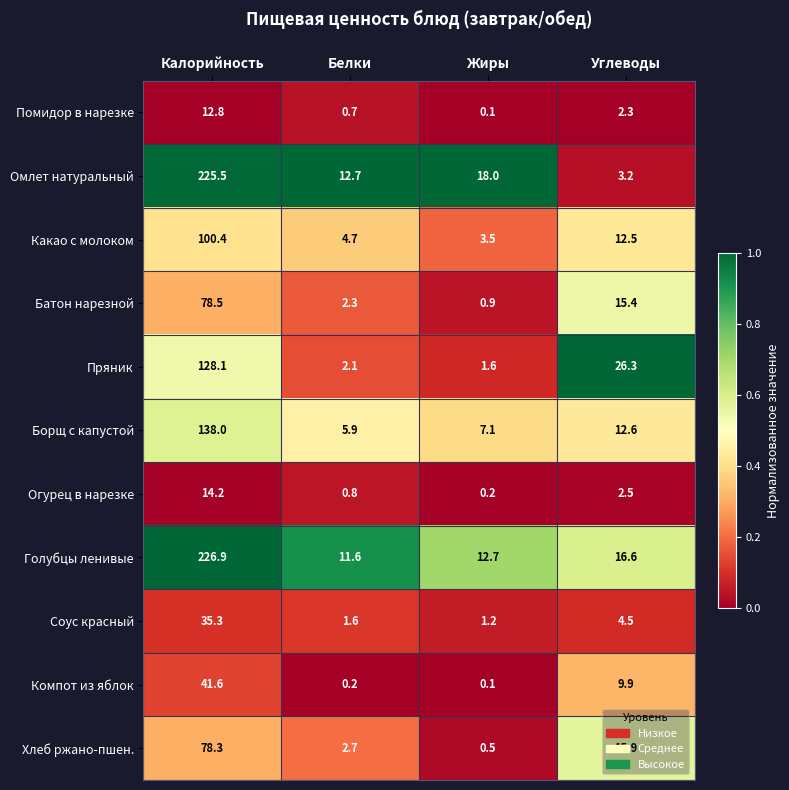

Which series has the largest range (max minus min)?

Омлет натуральный